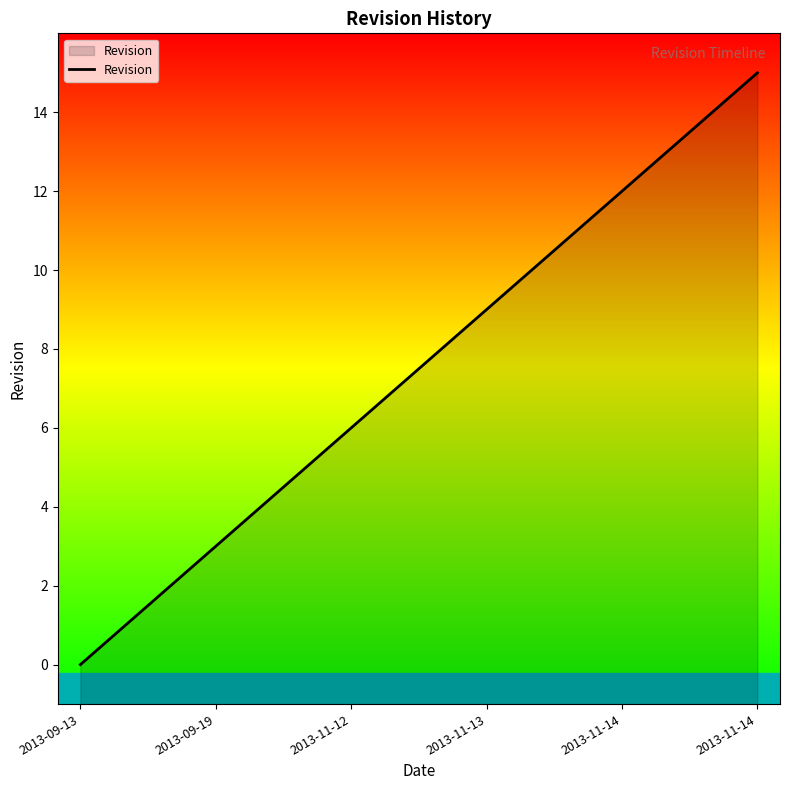

Does the chart display data point markers on the line(s)?

No